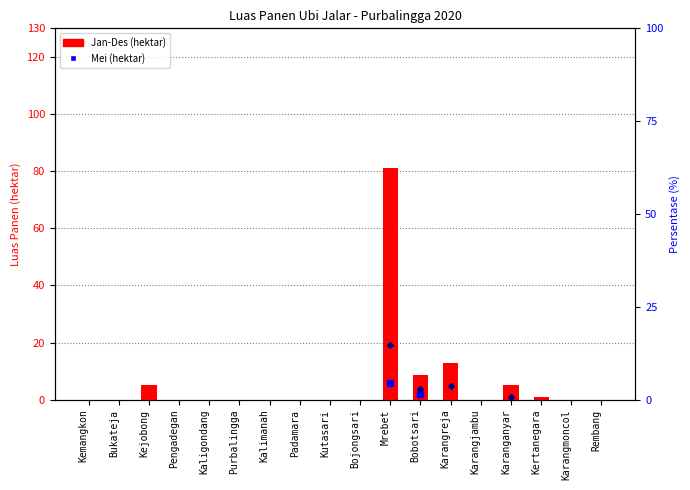

What is the label of the 6th bar from the left?

Purbalingga